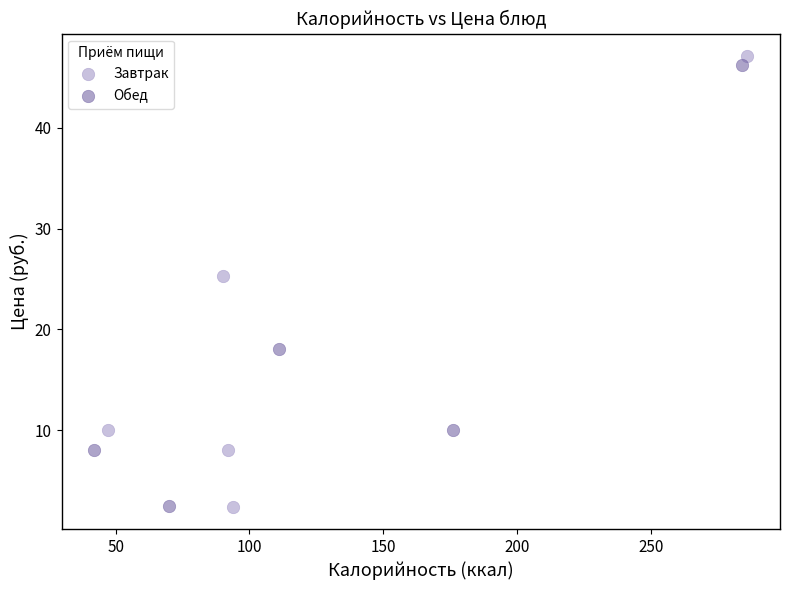

Which series reaches the maximum Y coordinate?

Завтрак